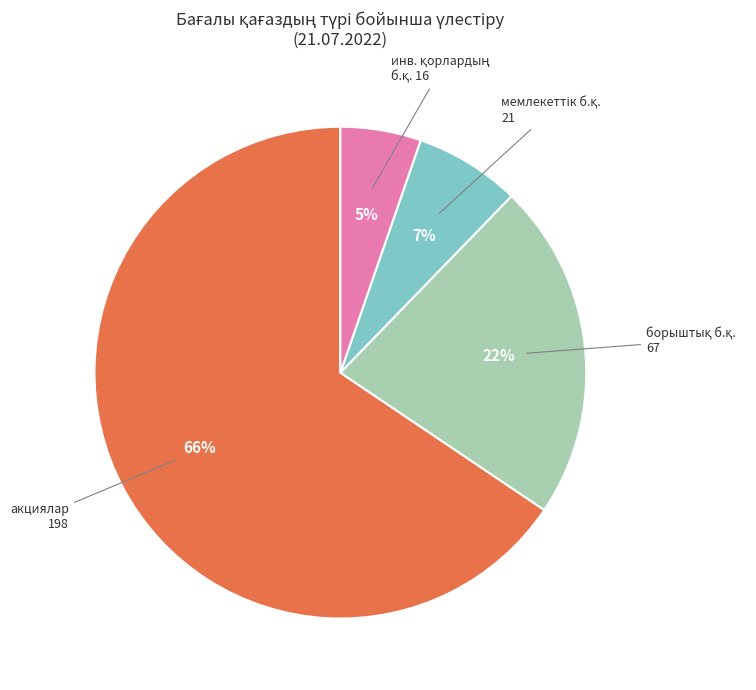

To the nearest percent, what is the average slice percentage?

25%